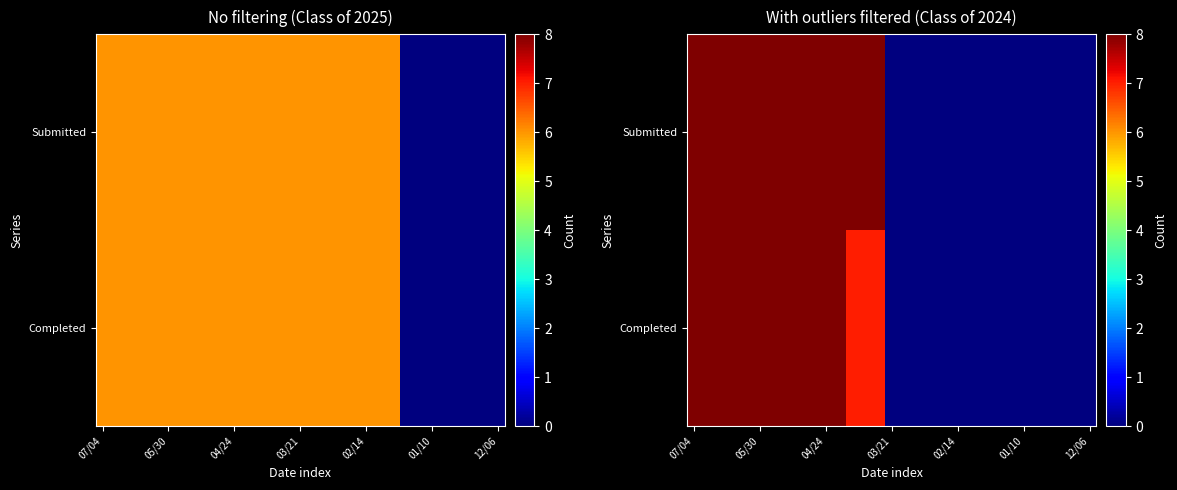

What is the difference between the maximum and minimum values in the Submitted series?

8